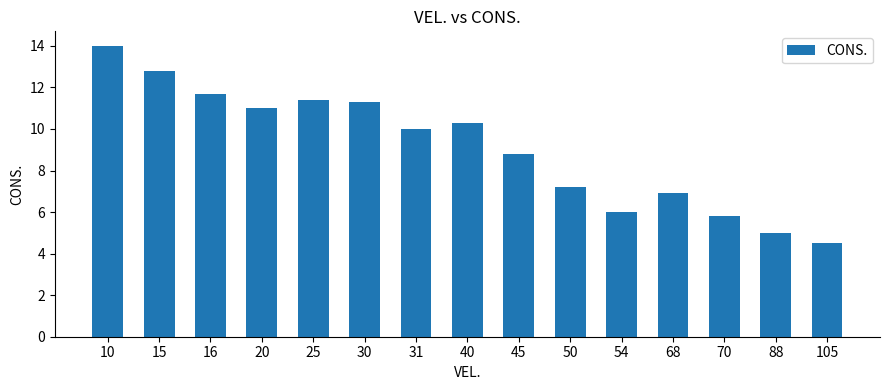

What is the smallest value displayed?

4.5